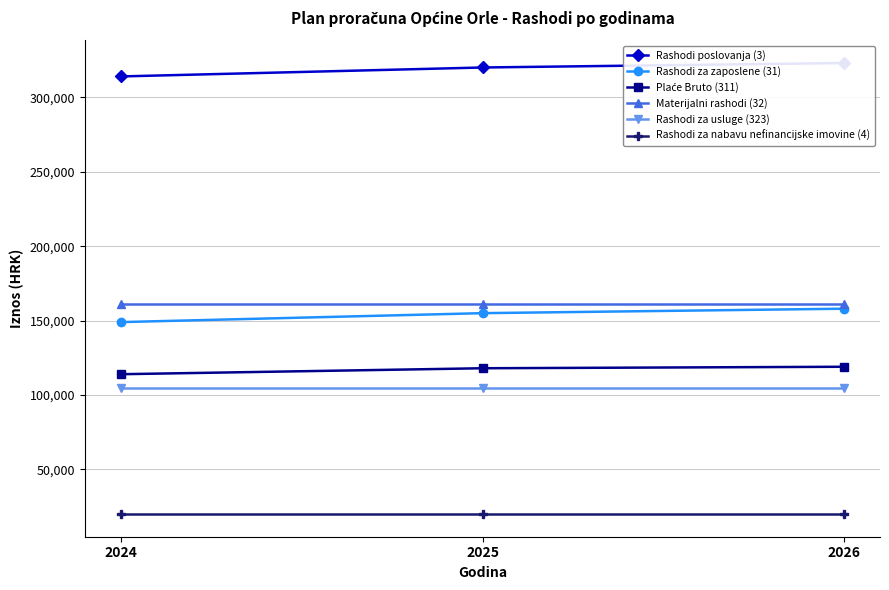

How many Rashodi poslovanja (3) values are between 314000 and 323000?

3